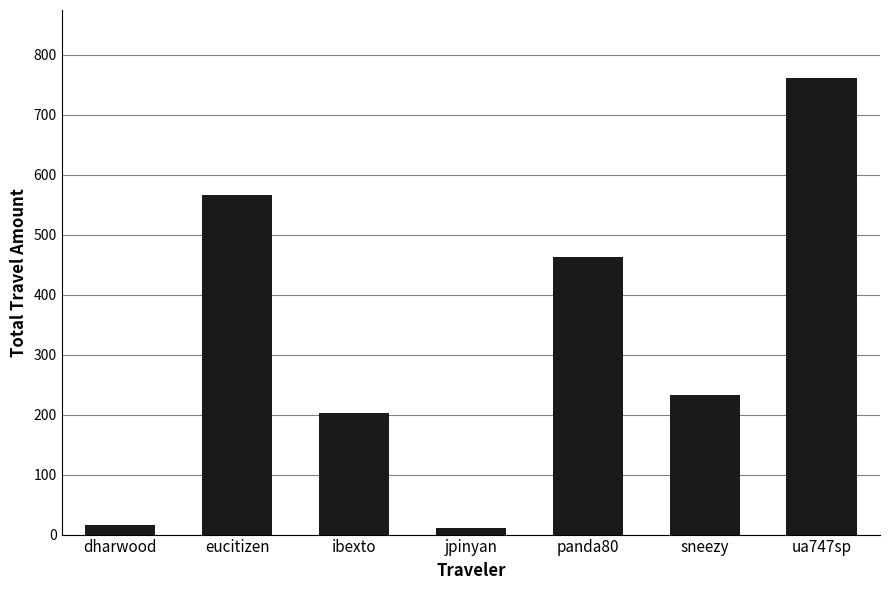

The chart shows a value of 938.3 at eucitizen. True or false?

False